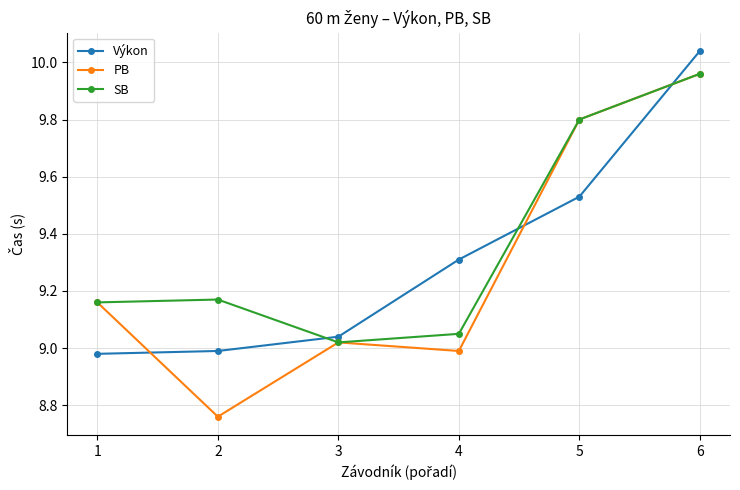

Which series has the widest spread of values?

PB